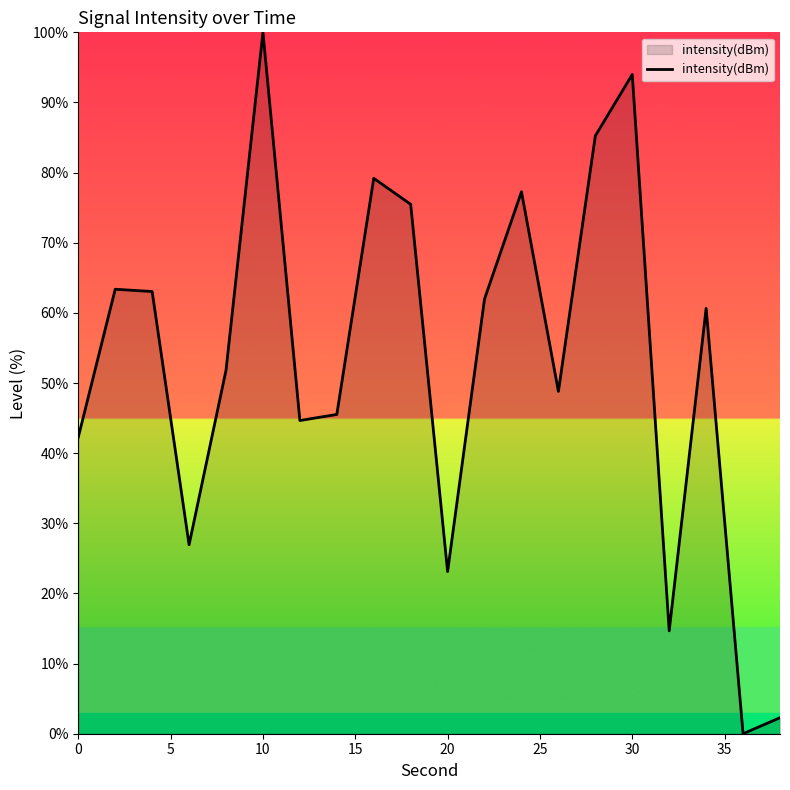

What is the difference between the maximum and minimum values?

100.0